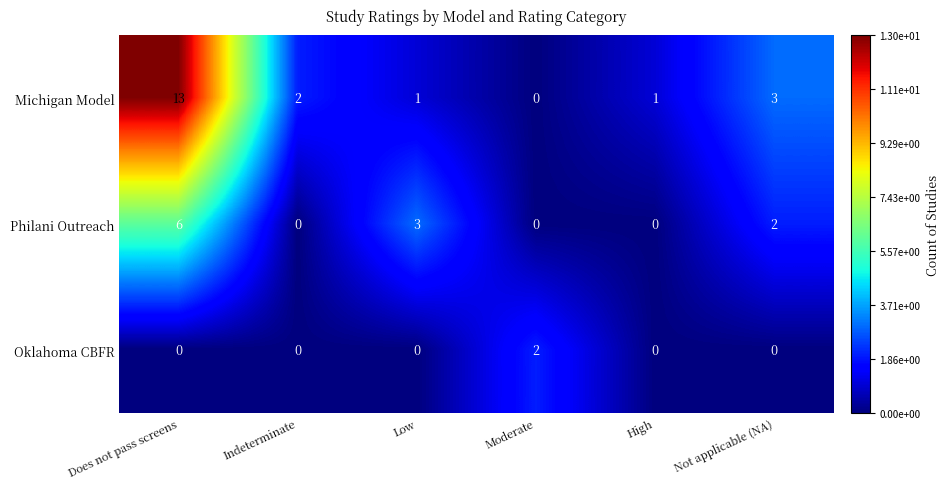

The Philani Outreach series shows 0 at Moderate. True or false?

True